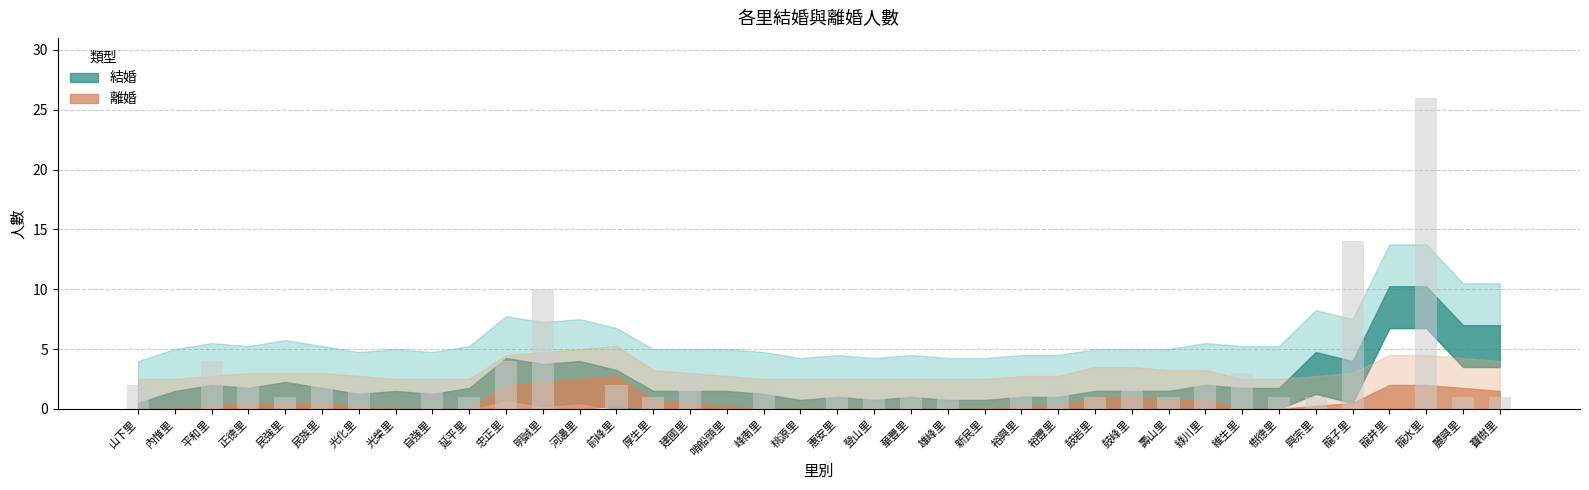

At which label does the data first exceed 1?

山下里